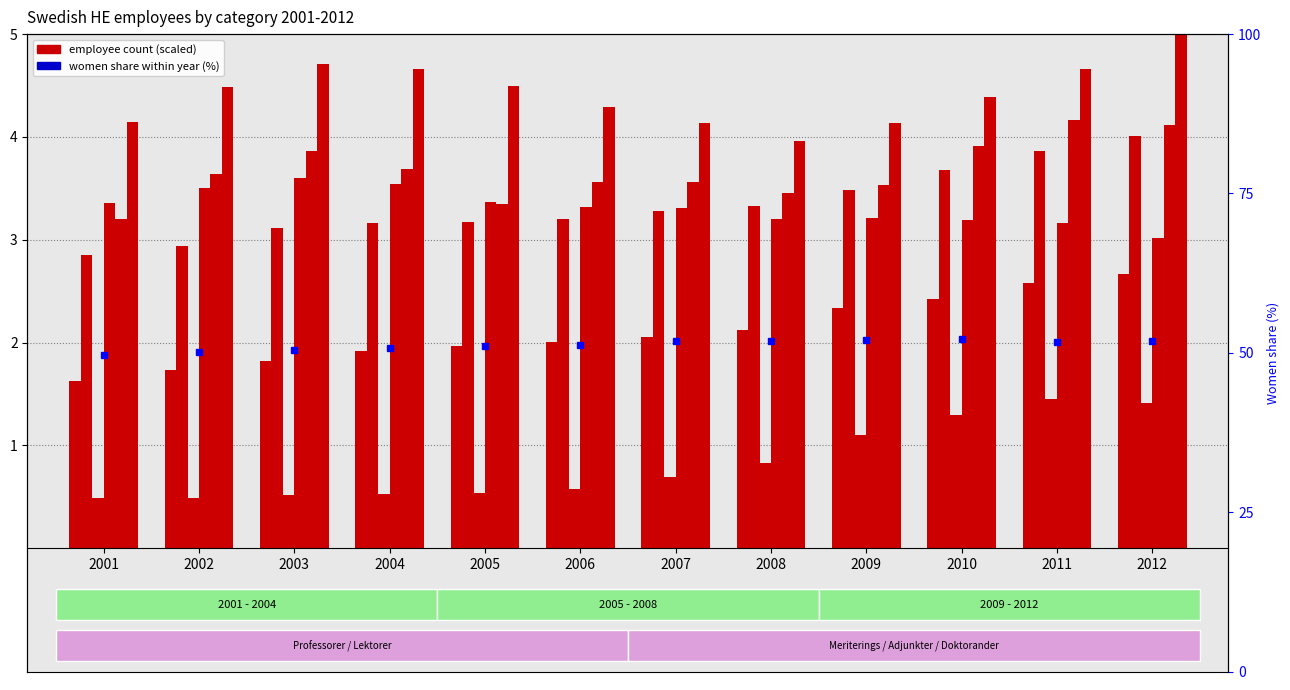

What is the difference between the highest and lowest values at 2005?

49.1